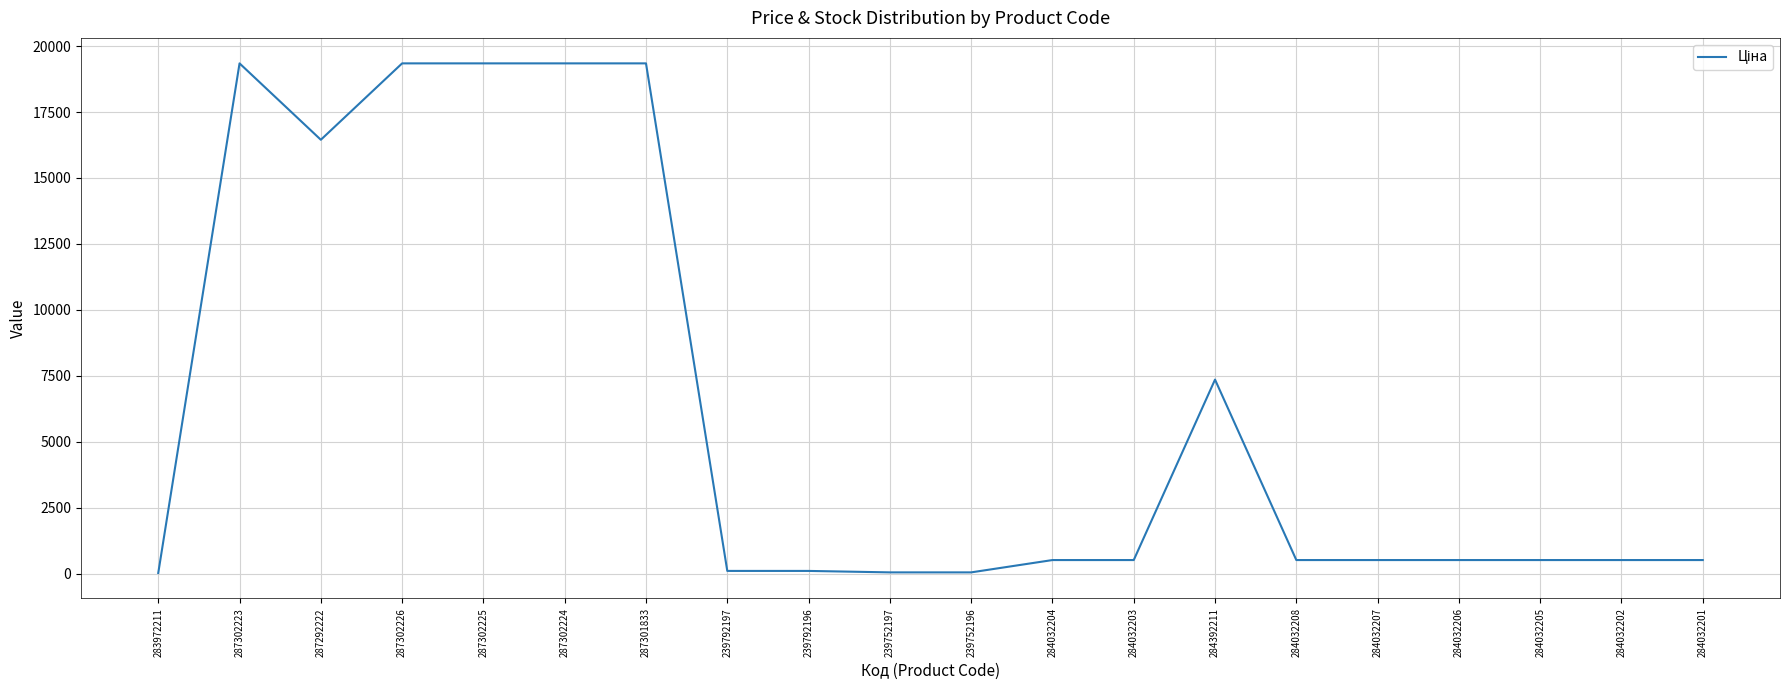

What is the sum of all values?

125065.2